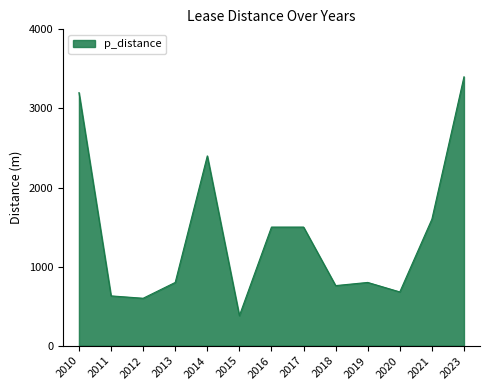

The chart shows a value of 760 at 2018. True or false?

True